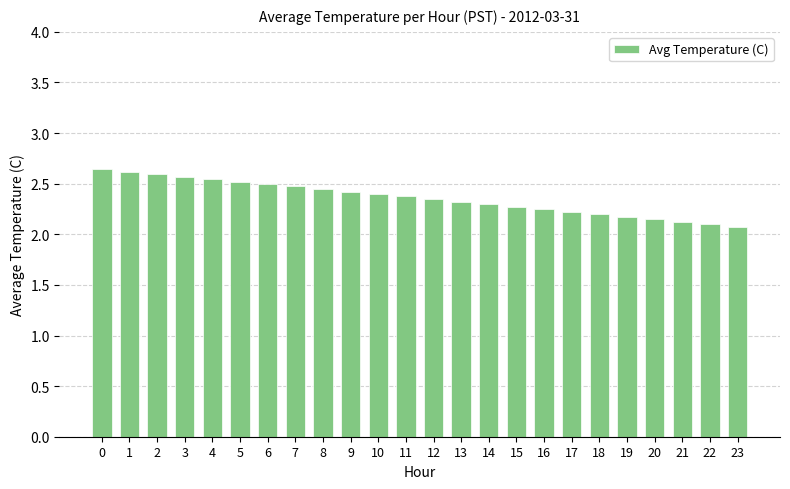

How many values are between 2 and 3?

24